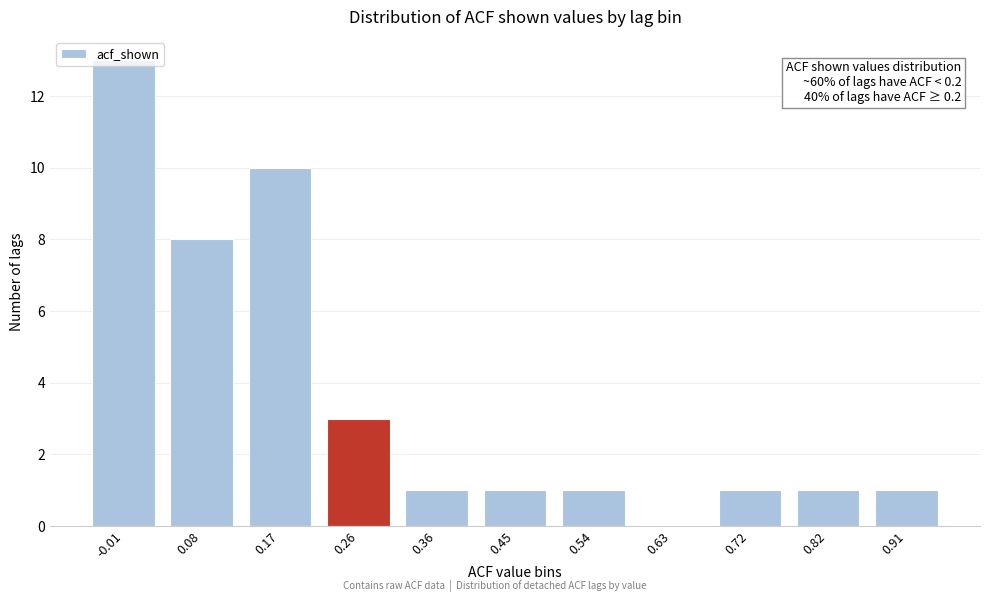

The value at 0.63 is 5. True or false?

False